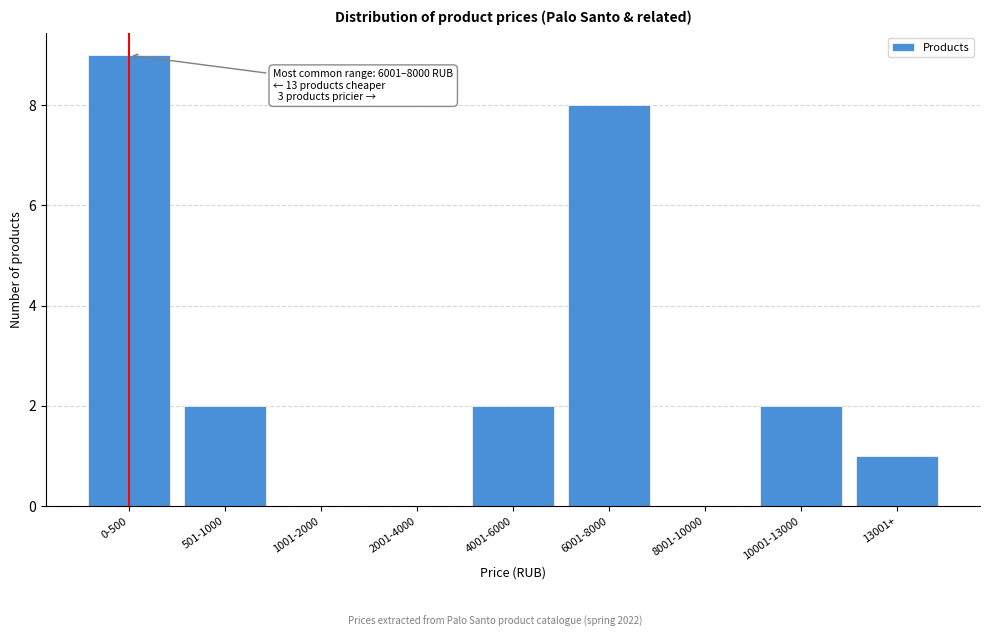

Reading left to right, transcribe all the data shown in this chart.

0-500=9	501-1000=2	1001-2000=0	2001-4000=0	4001-6000=2	6001-8000=8	8001-10000=0	10001-13000=2	13001+=1